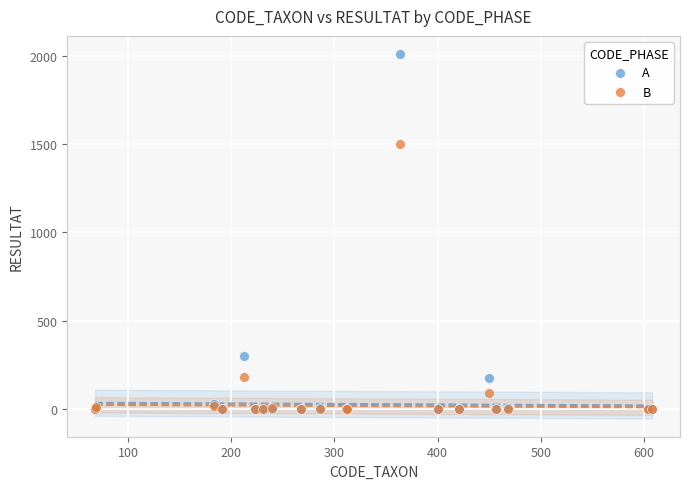

Which series has the widest spread of Y values?

A